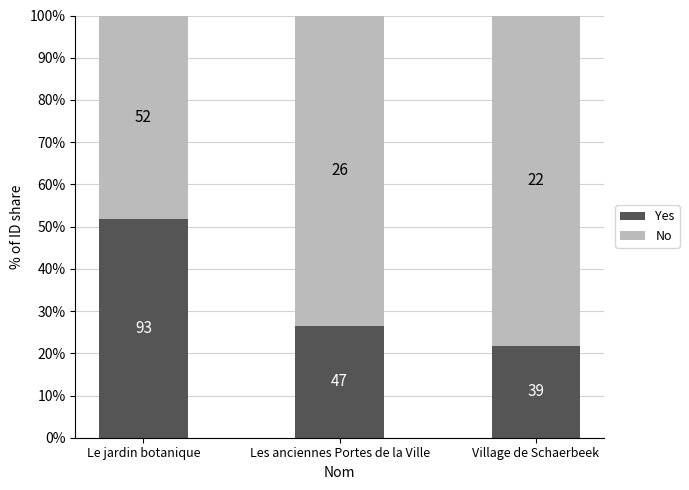

How many bars are there in total?

3